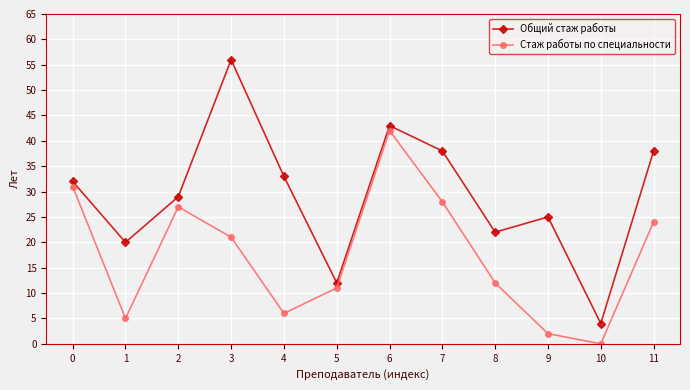

Reading left to right, extract all data points from this chart.

Общий стаж работы: 32	20	29	56	33	12	43	38	22	25	4	38
Стаж работы по специальности: 31	5	27	21	6	11	42	28	12	2	0	24